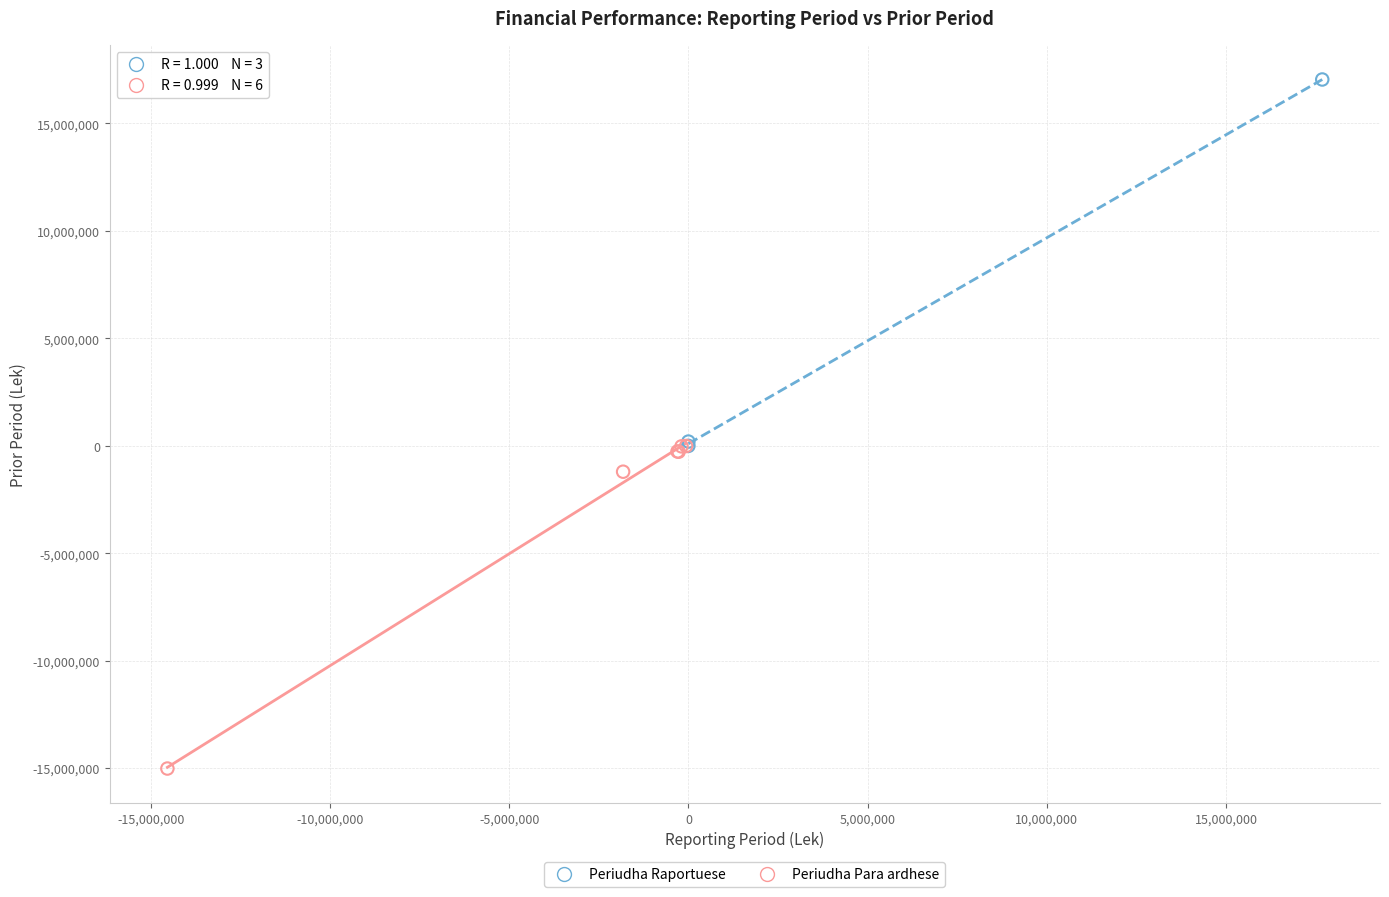

Which series has the widest spread of Y values?

Periudha Raportuese